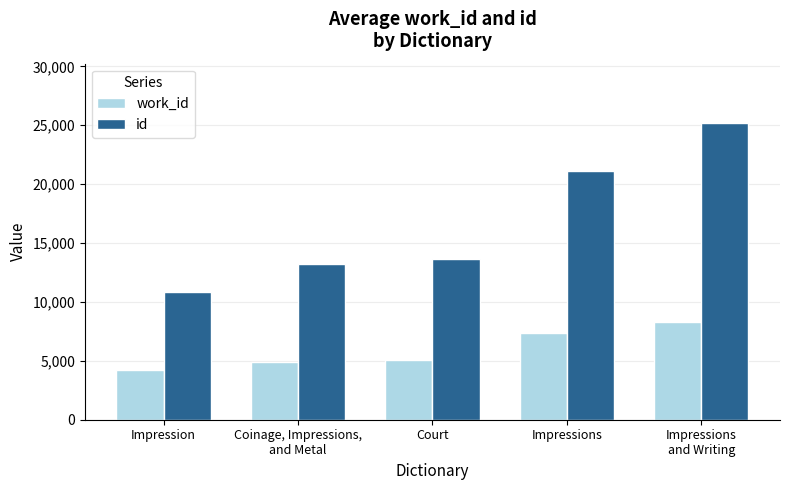

At how many categories does at least one series exceed 24812?

1